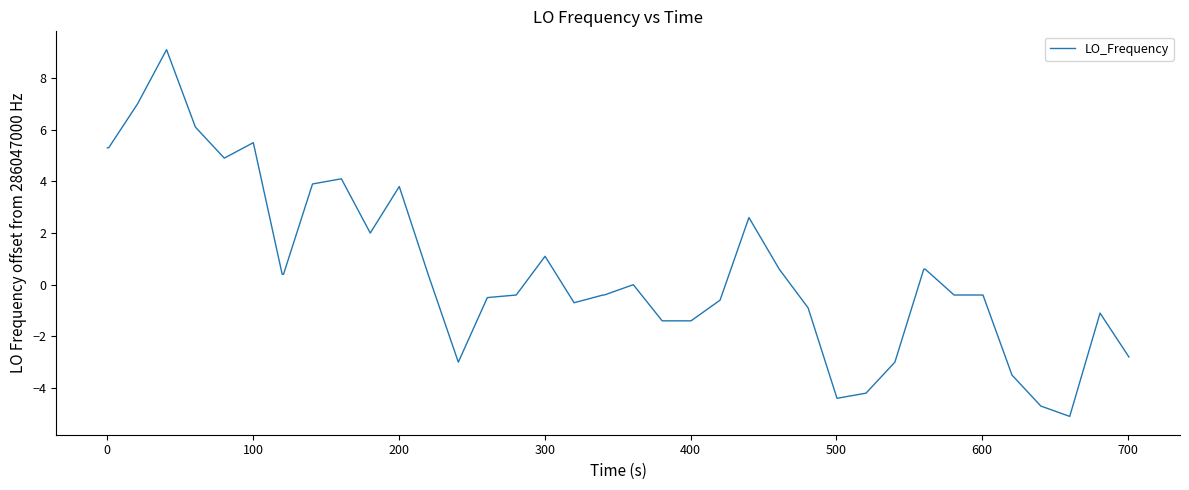

What is the smallest value displayed?

-5.1